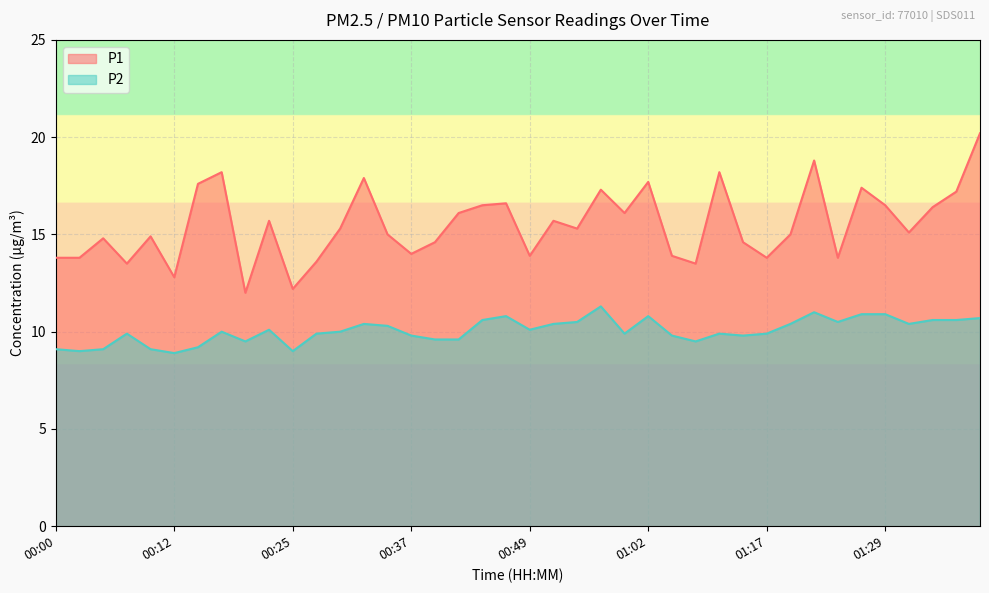

At which label is P1 closest to 16?

00:42